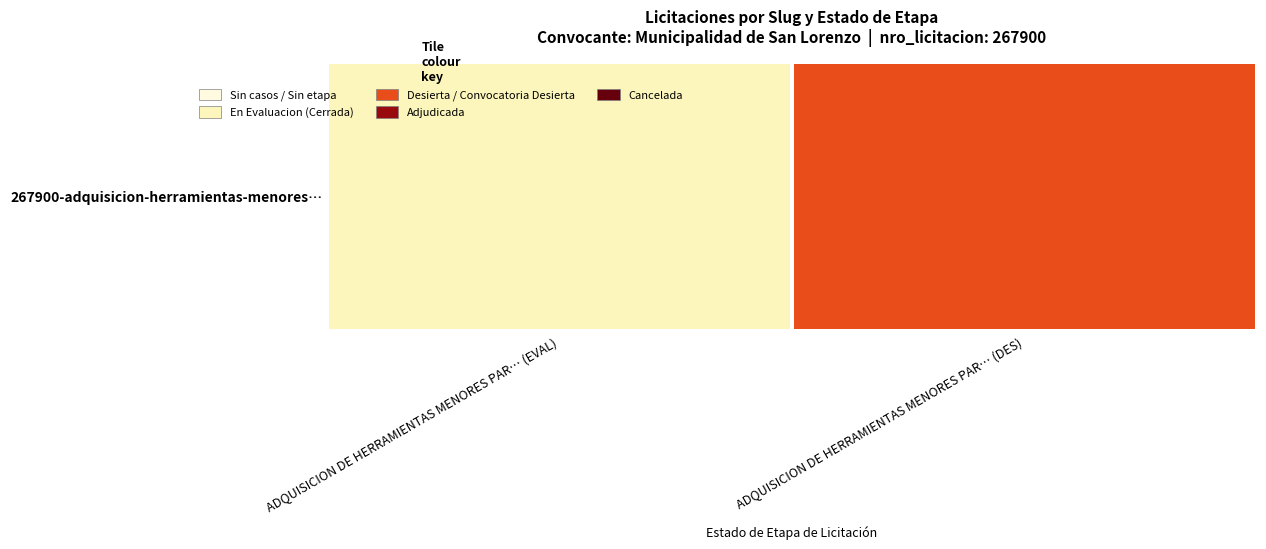

Count the number of categories in the chart.

2